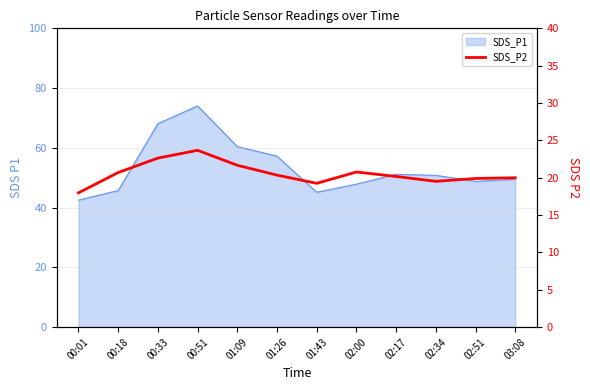

What is the label of the 8th point from the right?

01:09